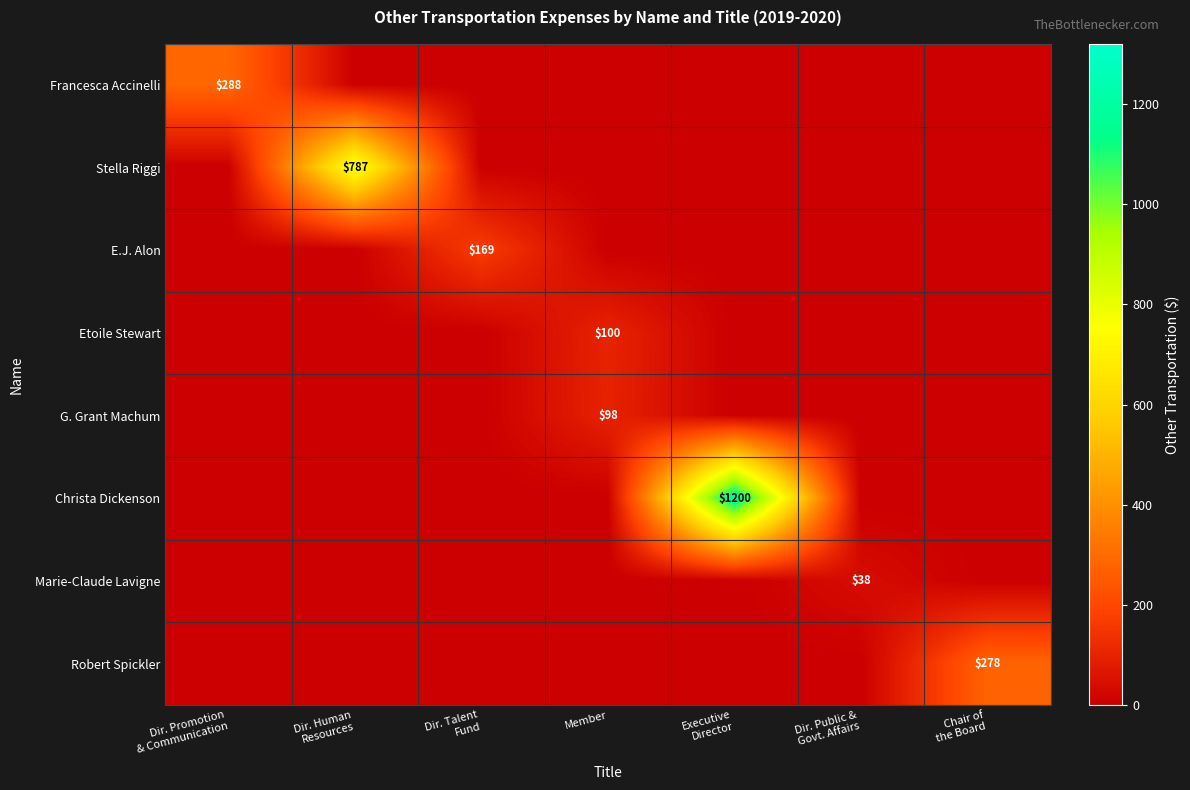

True or false: G. Grant Machum has a value of 98 at Member.

True